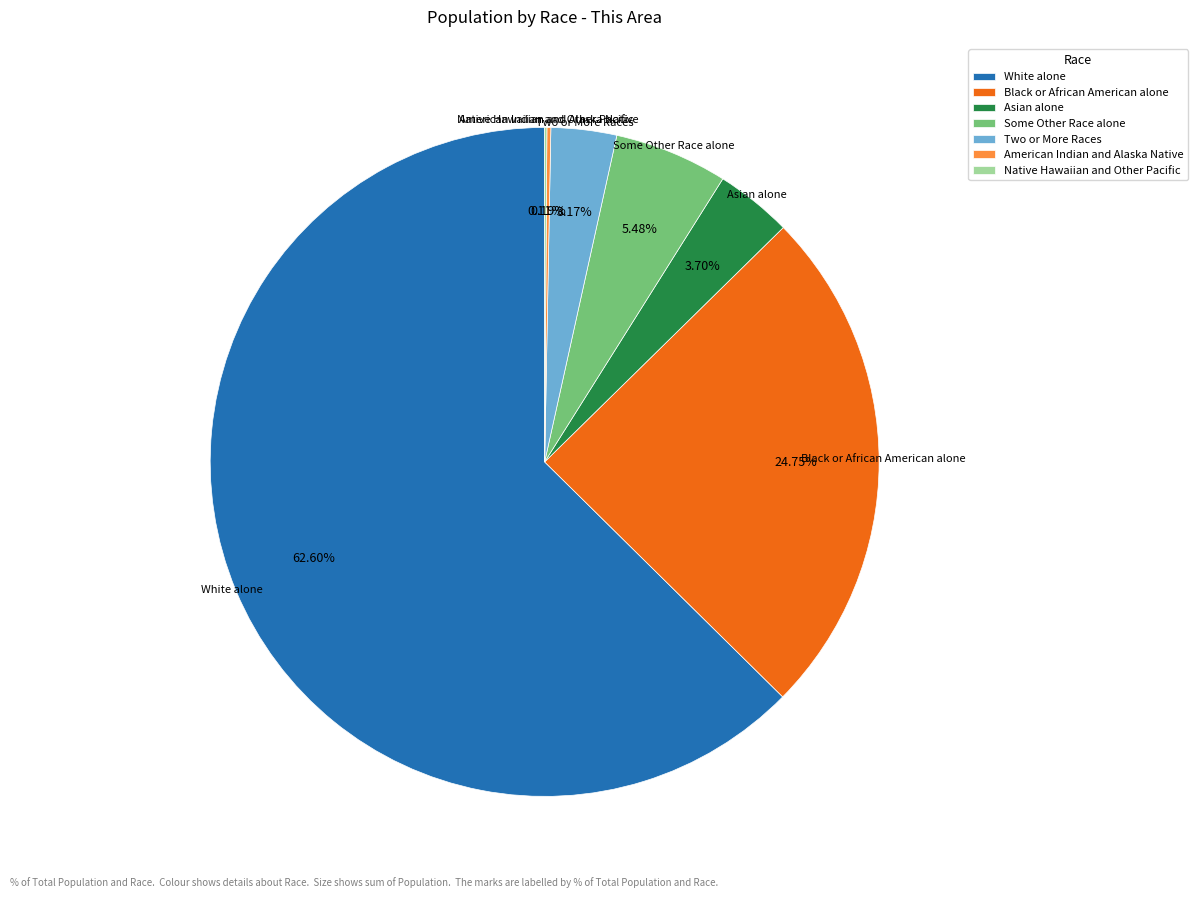

Is the sum of Black or African American alone and Asian alone greater than half?

No